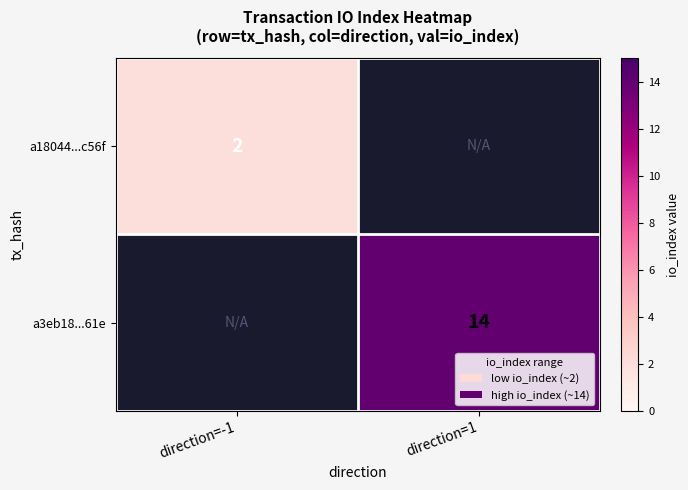

At how many categories does at least one series exceed 5?

1